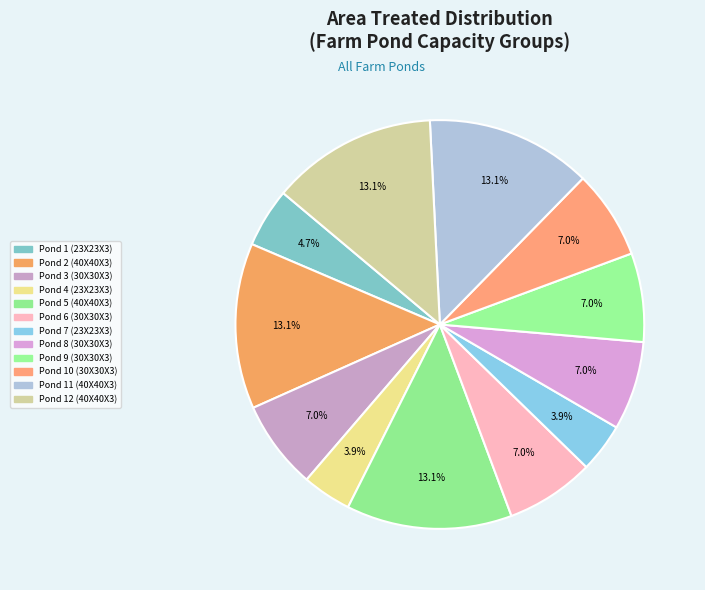

How many segments does this pie chart have?

12